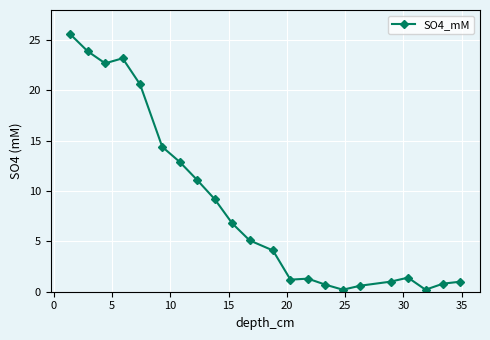

What is the maximum value shown in the chart?

25.6